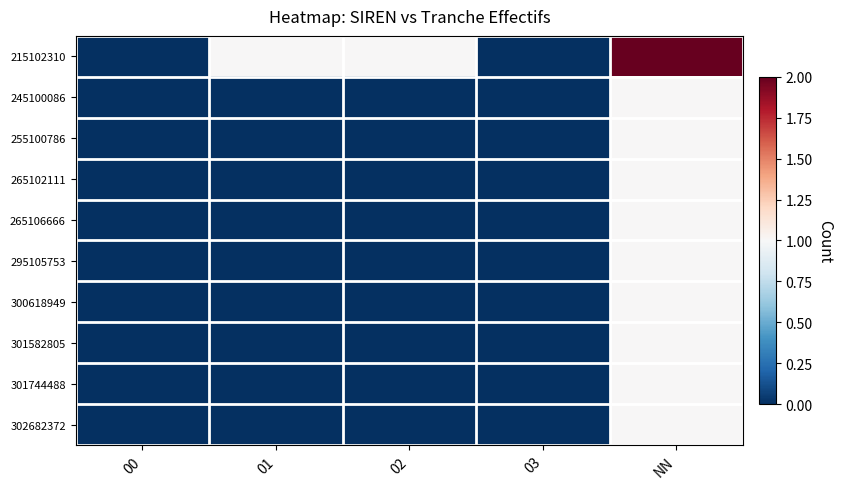

Between 01 and NN, which is larger?

NN